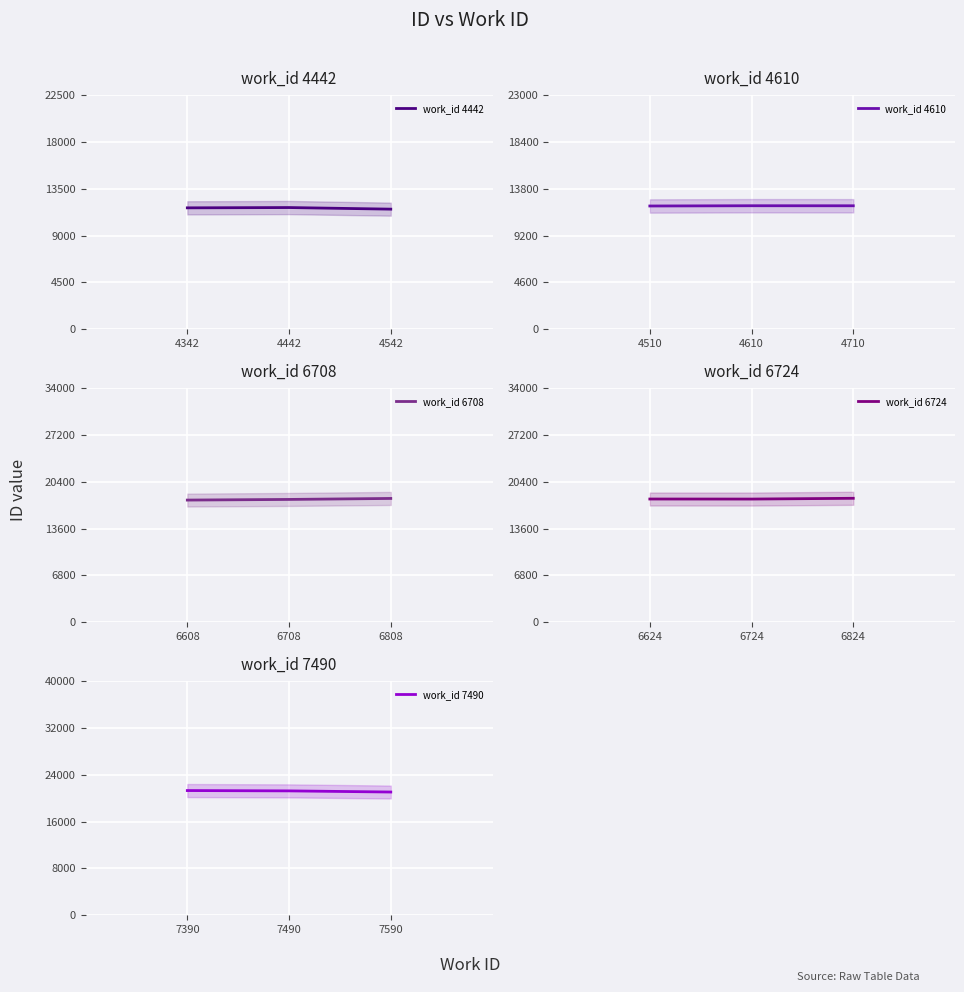

Rank the series at 4442 from lowest to highest value.

work_id 4442, work_id 4610, work_id 6708, work_id 6724, work_id 7490